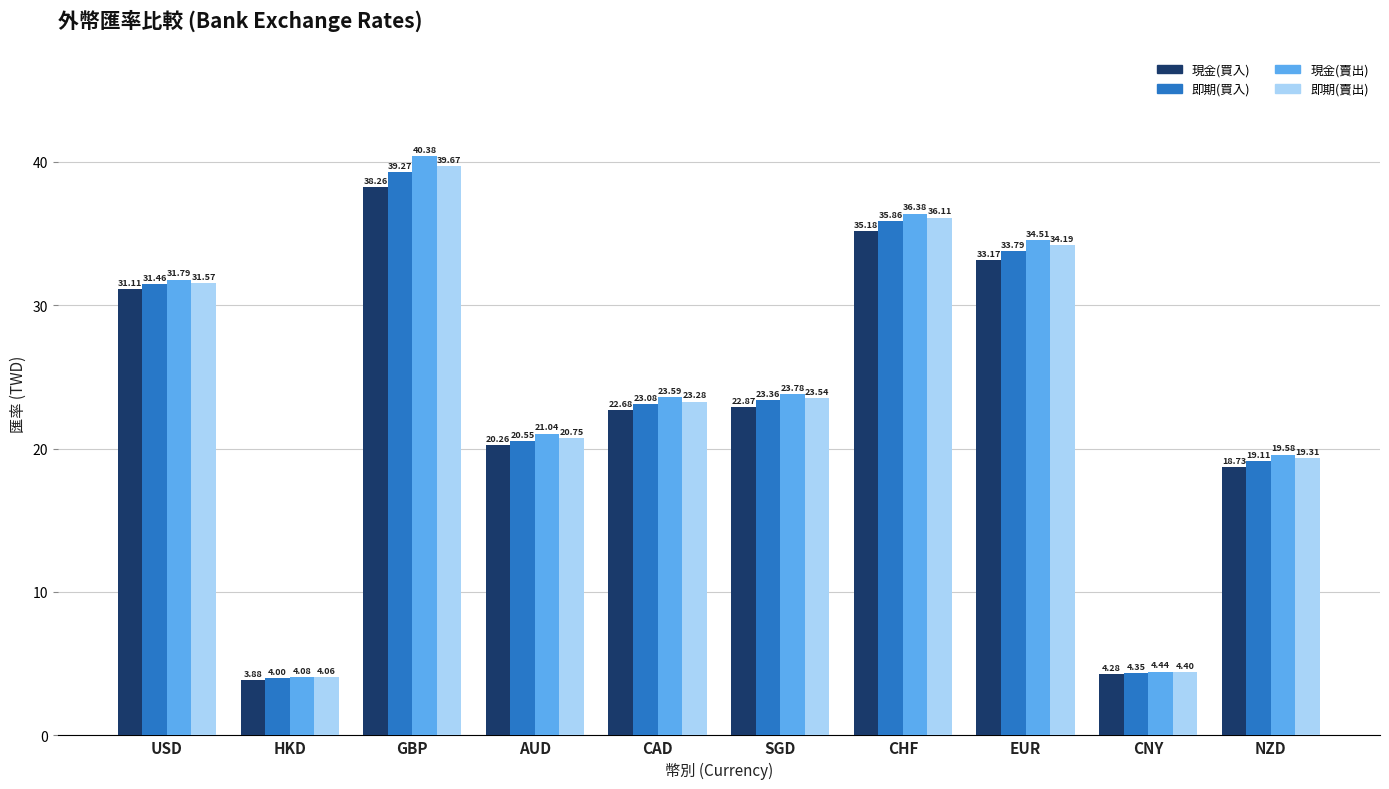

What is the average value of the 即期(賣出) series?

23.7